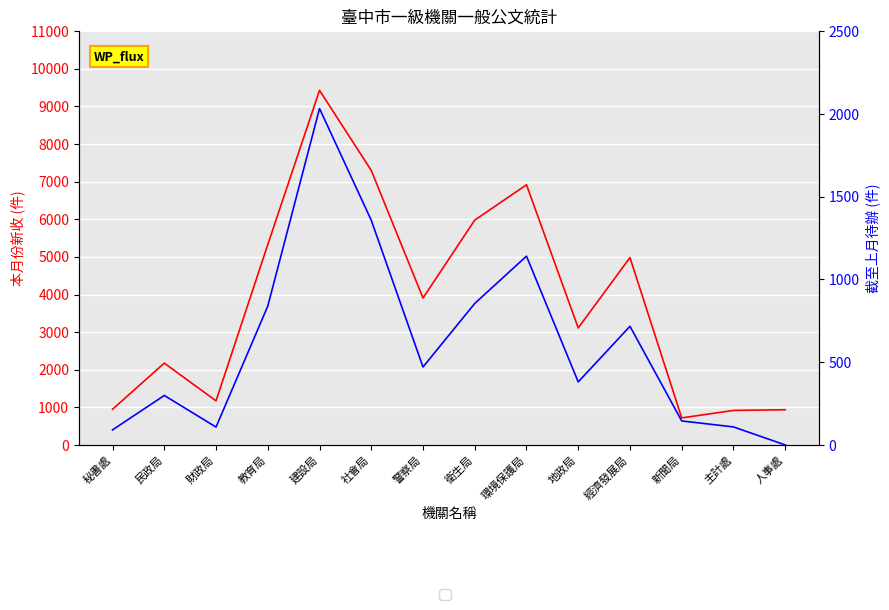

How many lines are shown in the chart?

2